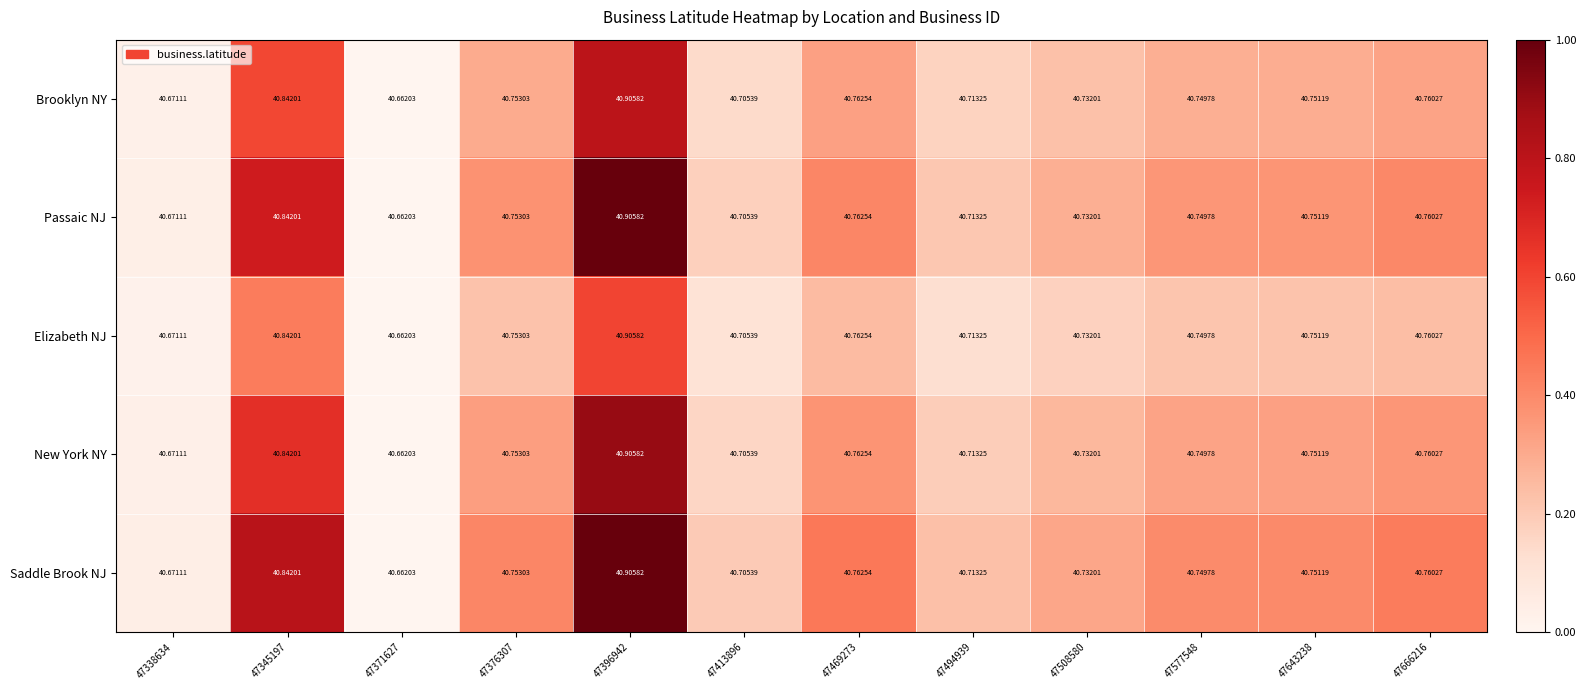

Is the value of New York NY at 47666216 greater than the value of Saddle Brook NJ at 47396942?

No